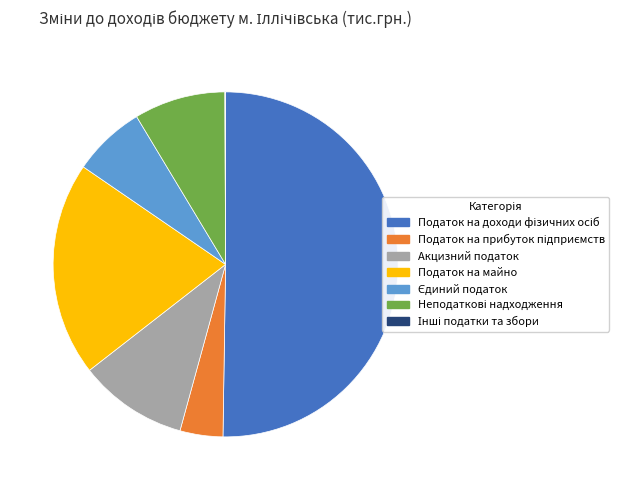

The Акцизний податок slice represents 1% of the pie. True or false?

False